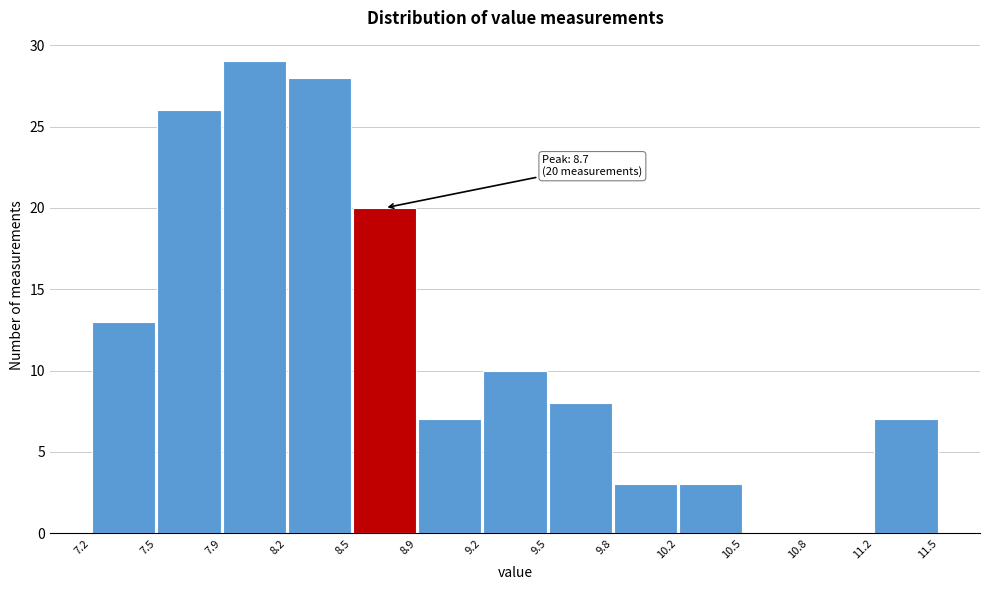

Over which range of the x-axis is the bar tallest?

7.9 to 8.2